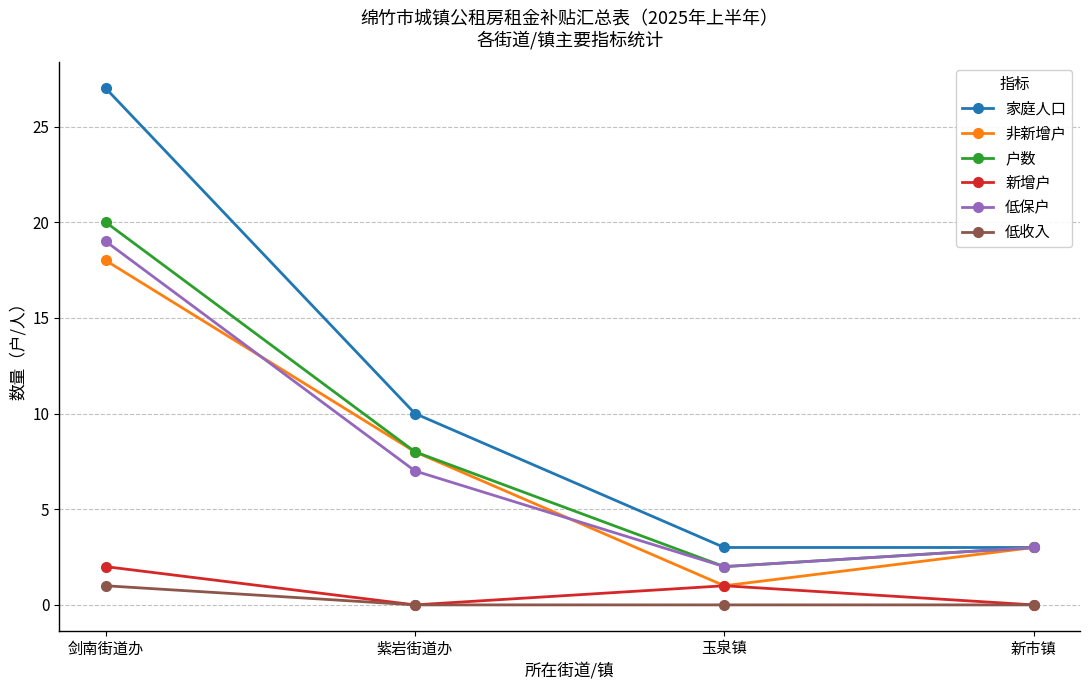

What are all the series names shown in the legend?

家庭人口, 非新增户, 户数, 新增户, 低保户, 低收入